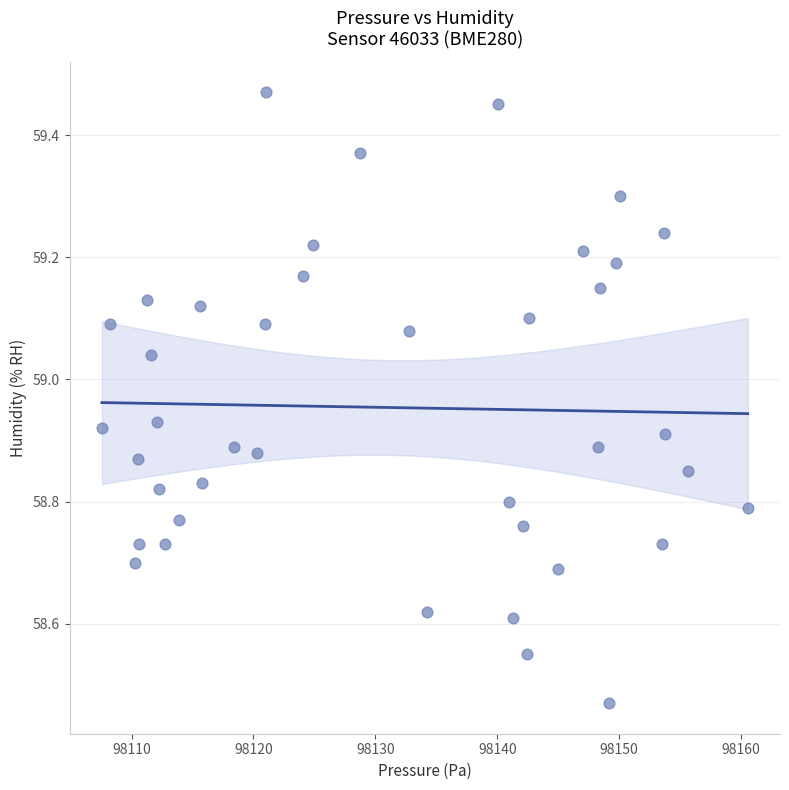

What is the range of Y values (max minus min)?

1.0